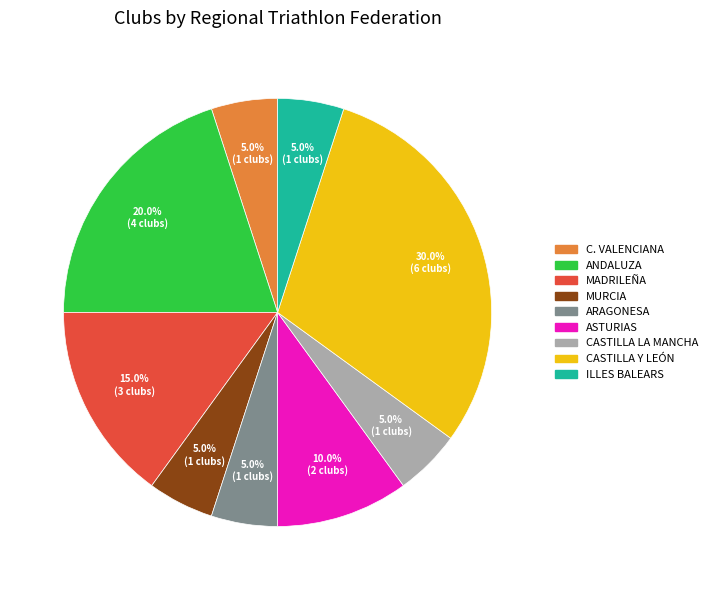

To the nearest percent, what is the difference between the largest and smallest slice percentages?

25%